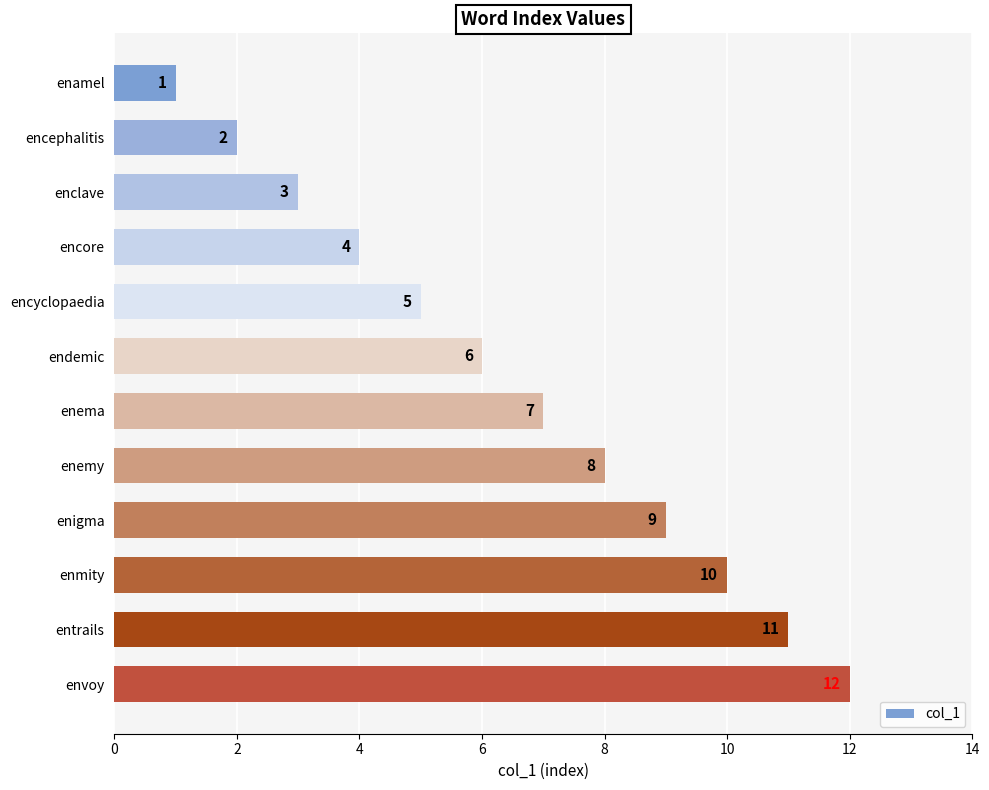

Are the bars horizontal?

Yes